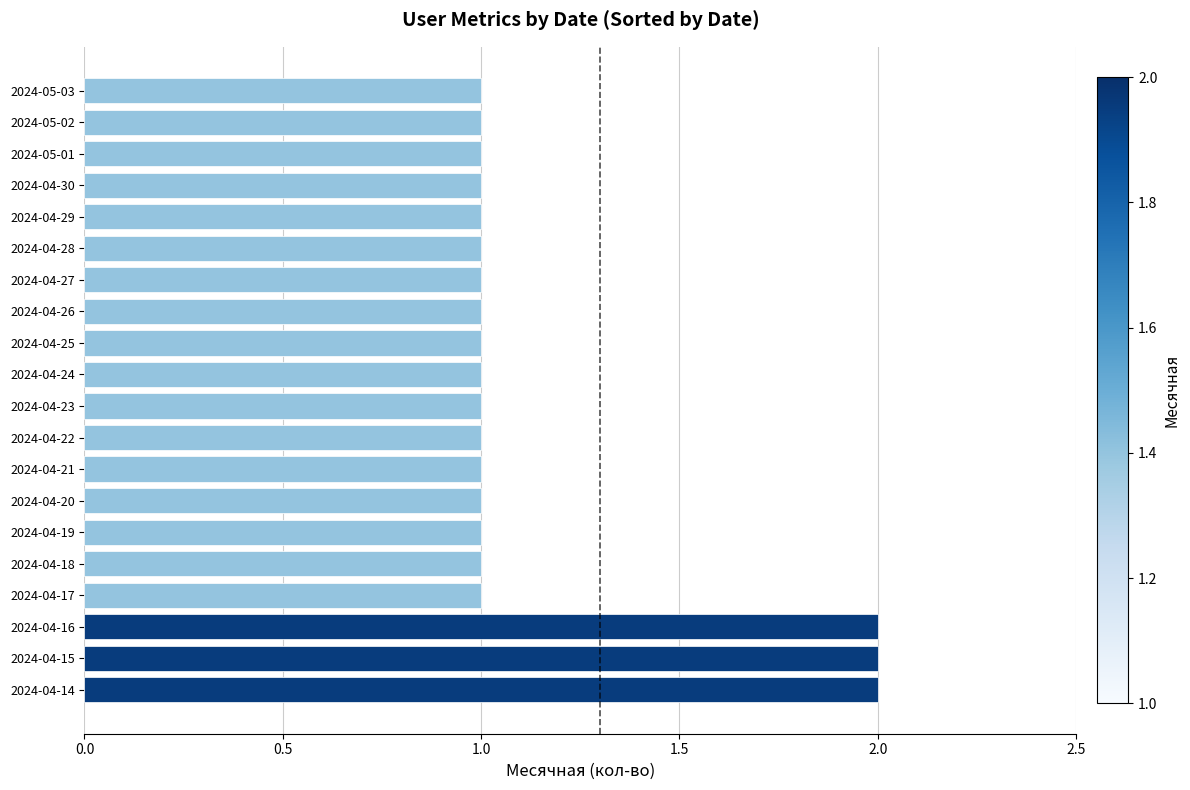

Is it true that the value at 2024-04-18 is 2?

False